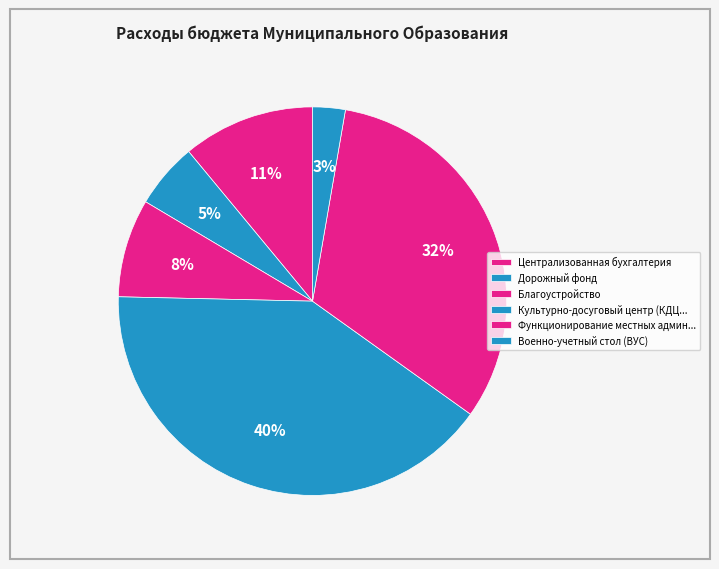

Count the number of slices in the pie.

6